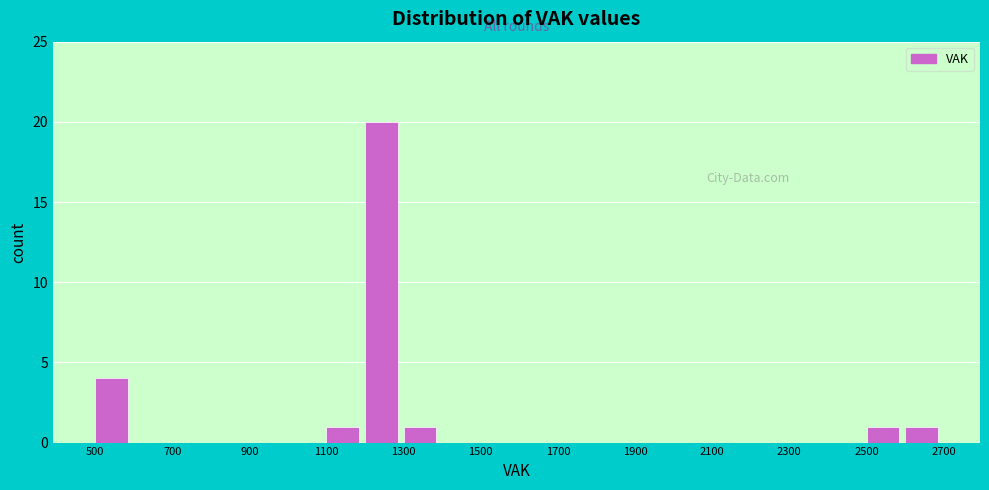

Reading left to right, list every bar in this chart as the range it spans on the x-axis followed by its height. The values are not printed on the chart, so give them approximately, as read against the axis.

500 to 600: 4
600 to 700: 0
700 to 800: 0
800 to 900: 0
900 to 1000: 0
1000 to 1100: 0
1100 to 1200: 1
1200 to 1300: 20
1300 to 1400: 1
1400 to 1500: 0
1500 to 1600: 0
1600 to 1700: 0
1700 to 1800: 0
1800 to 1900: 0
1900 to 2000: 0
2000 to 2100: 0
2100 to 2200: 0
2200 to 2300: 0
2300 to 2400: 0
2400 to 2500: 0
2500 to 2600: 1
2600 to 2700: 1